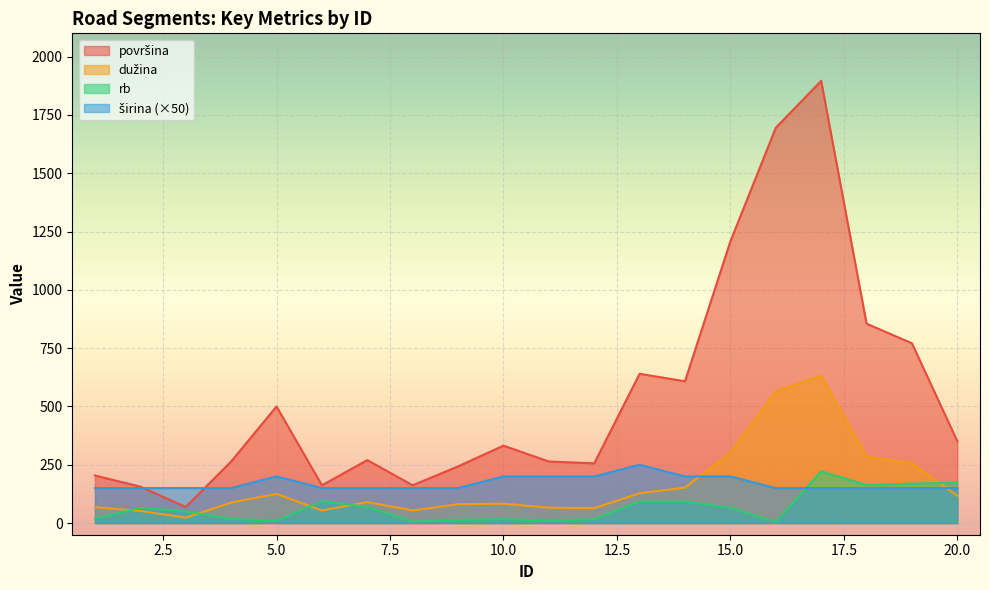

What is the sum of the površina values at 8 and 17?

2058.0